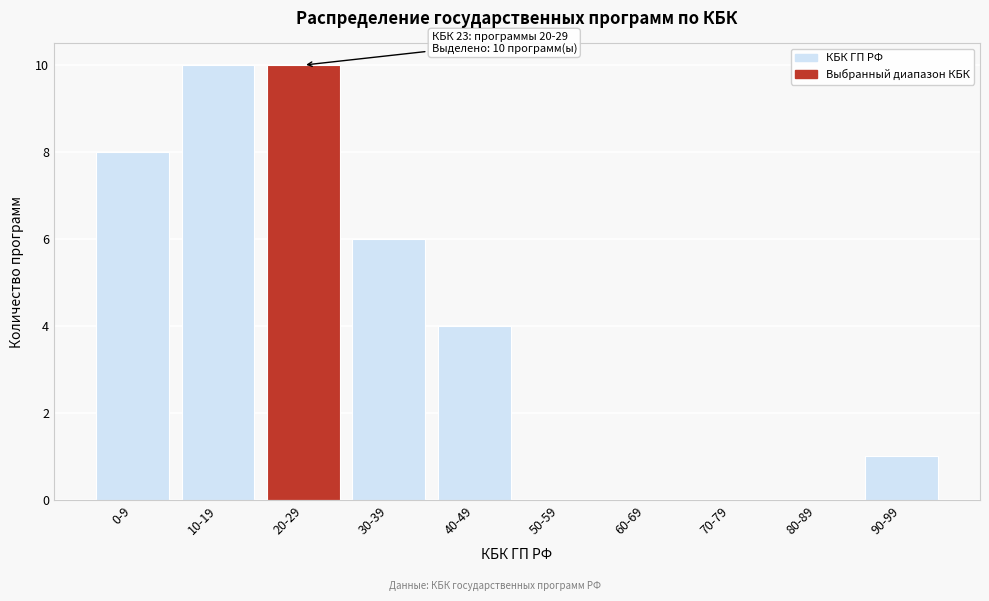

Reading right to left, what are all the values shown in this chart?

90-99=1	80-89=0	70-79=0	60-69=0	50-59=0	40-49=4	30-39=6	20-29=10	10-19=10	0-9=8